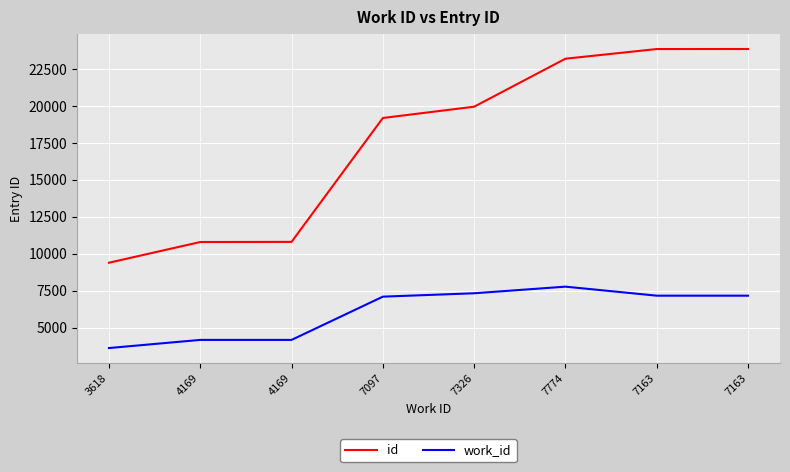

At 7097, list the series in order from largest to smallest.

id, work_id